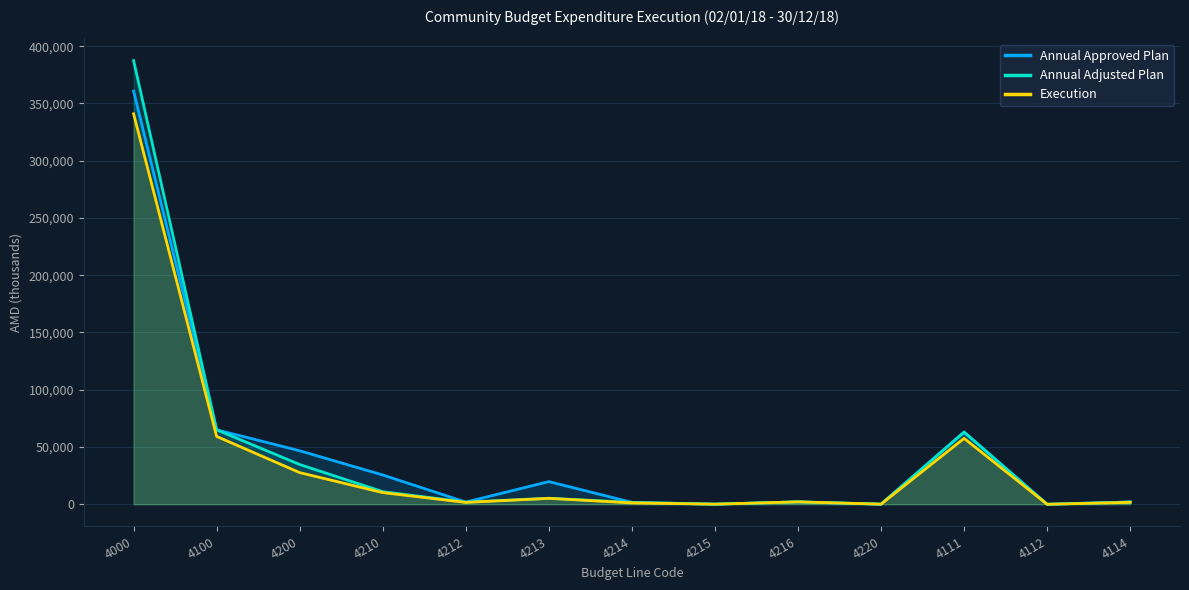

How many series are shown in this chart?

3